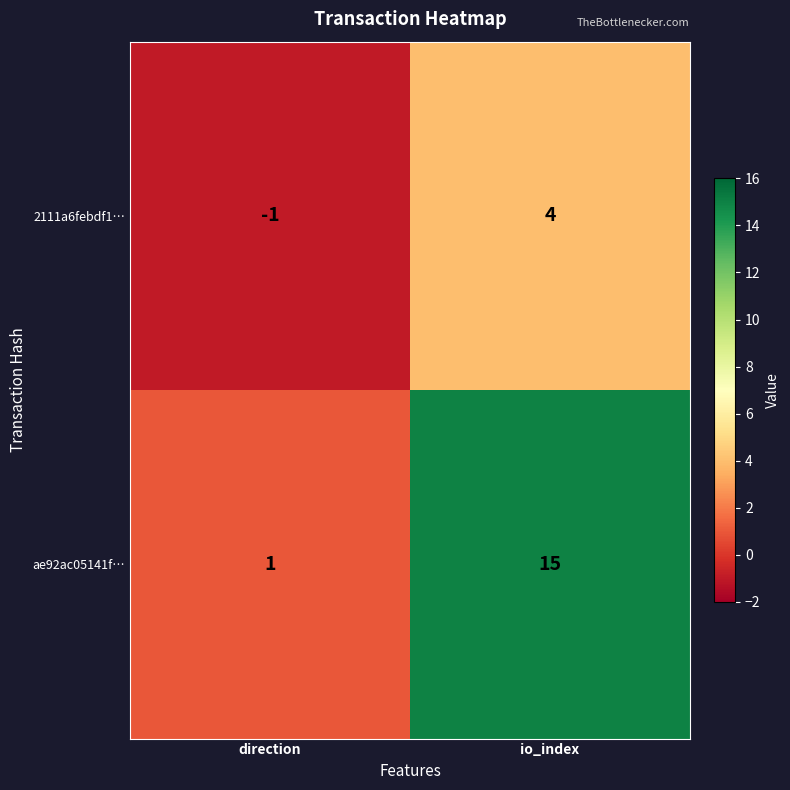

Which series has the largest range (max minus min)?

ae92ac05141f…